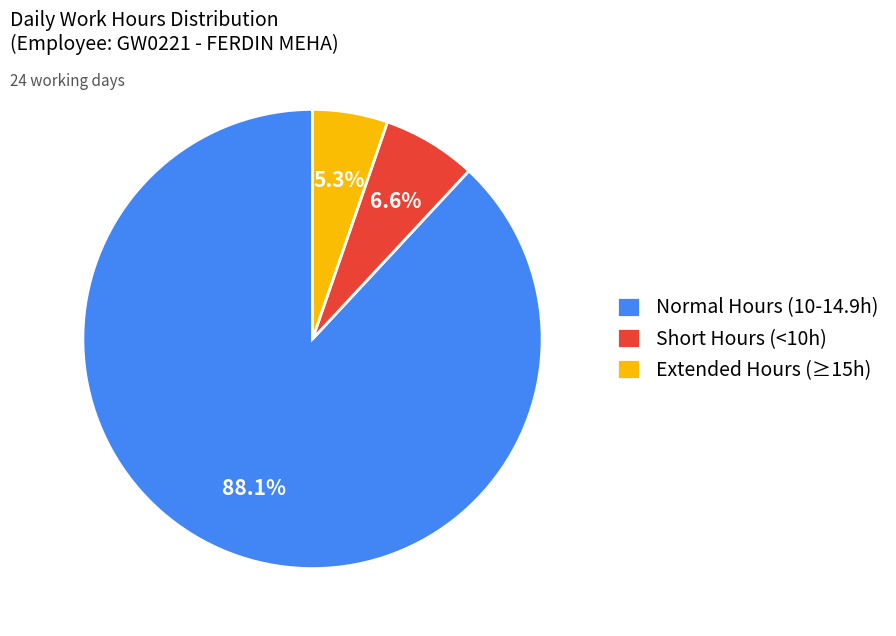

Is Short Hours (<10h) the majority of the pie?

No